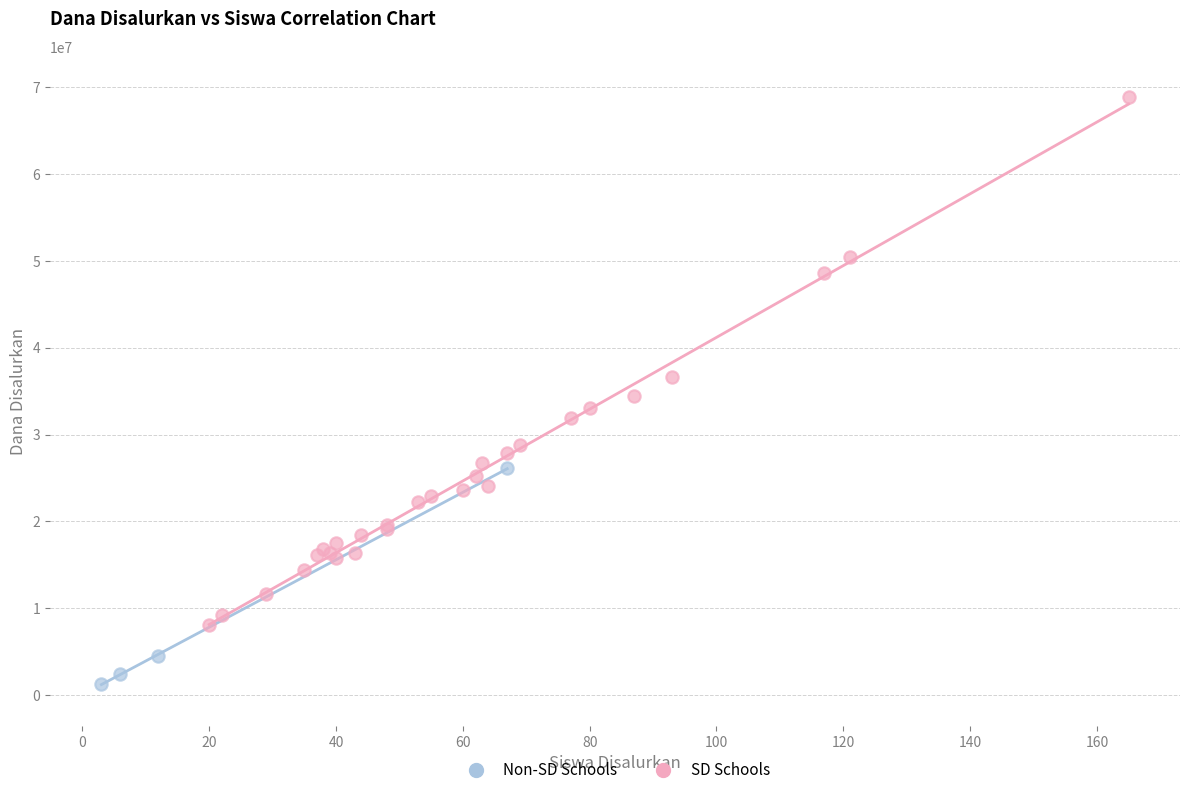

Which series contains the highest Y value?

SD Schools